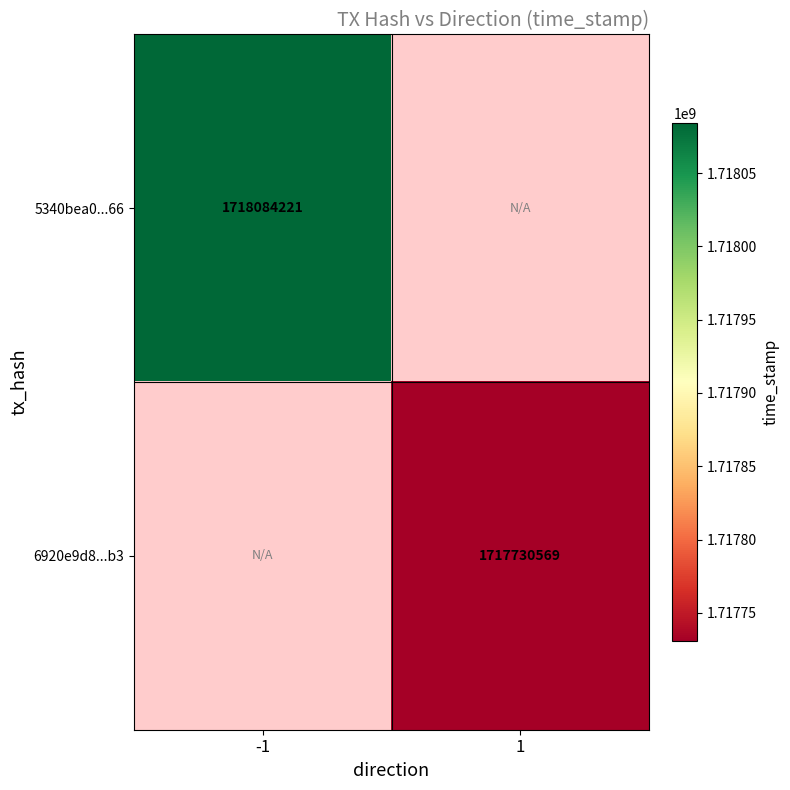

Is it true that 6920e9d8...b3 equals 1717730569 at 1?

True